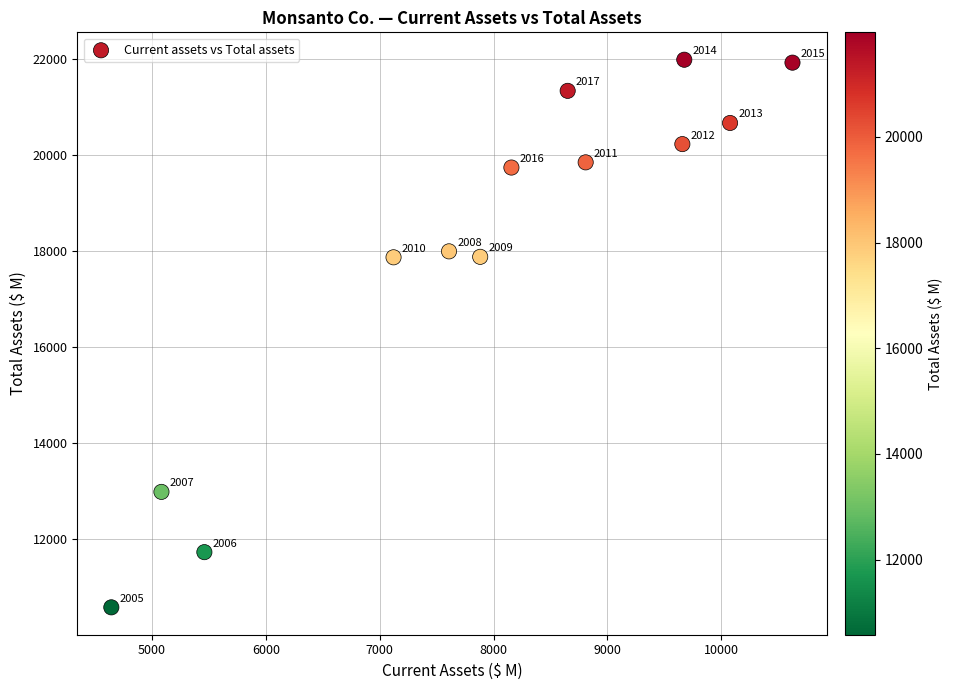

What is the range of Y values (max minus min)?

11402